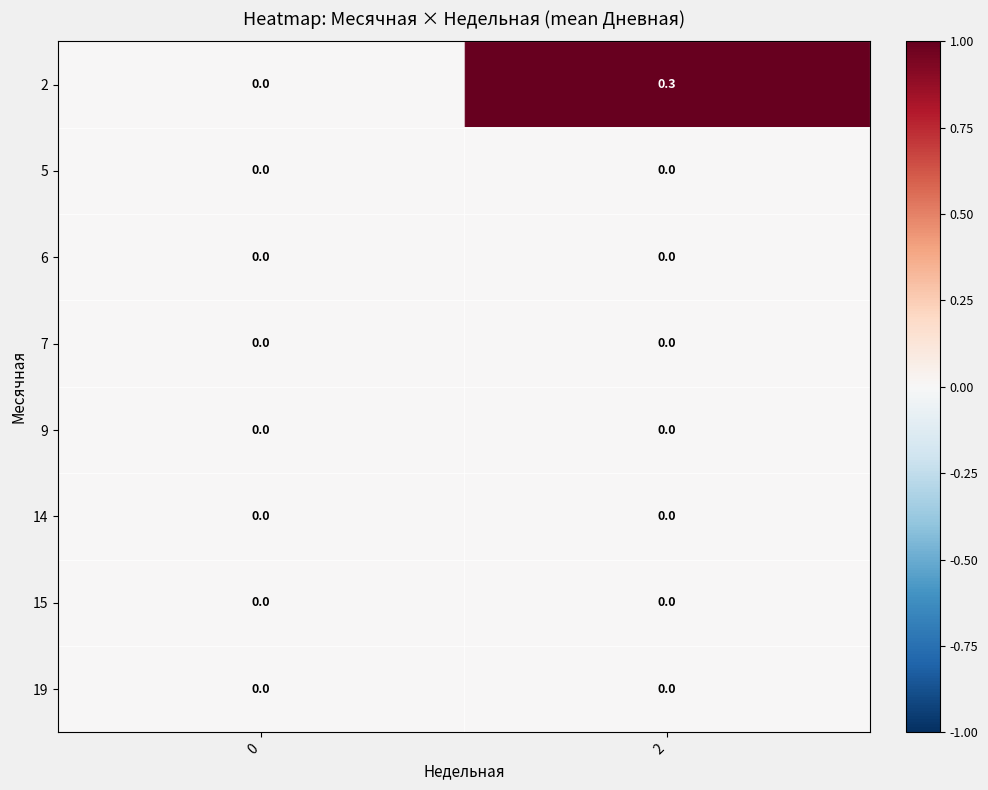

What is the total value across all series at 2?

0.3